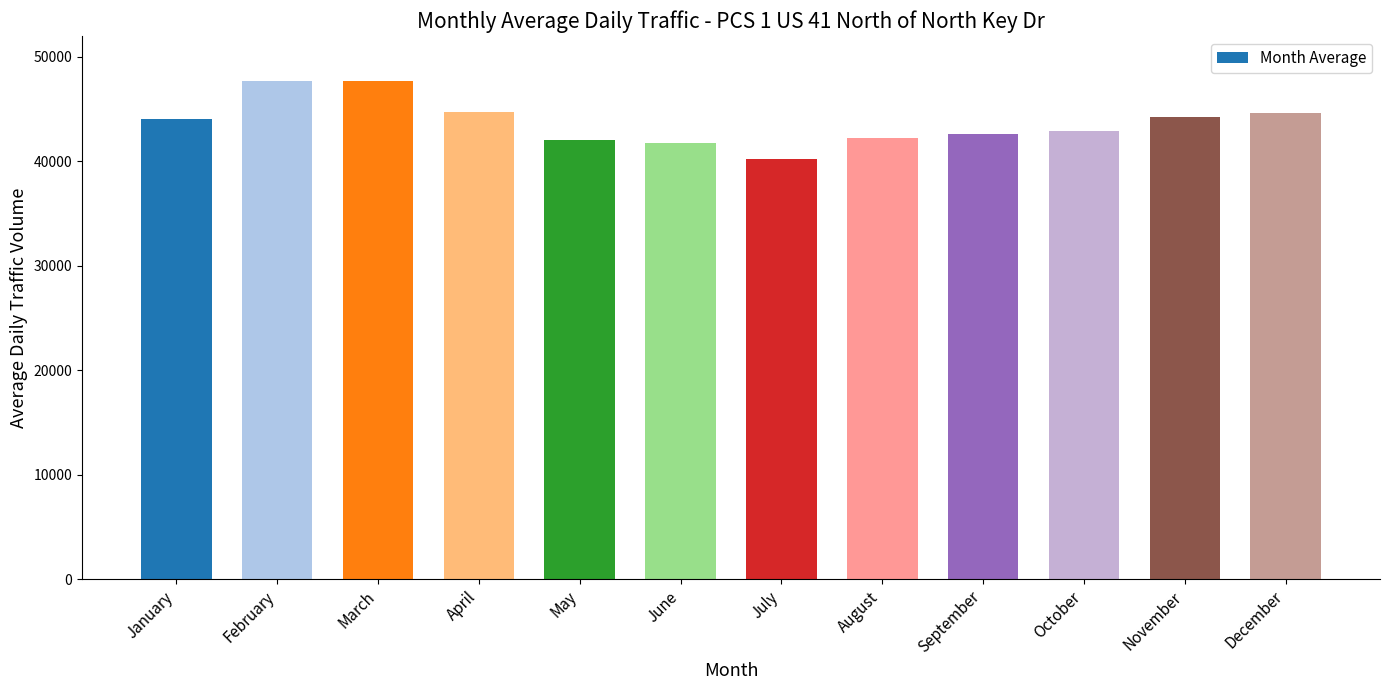

True or false: the data shows 44643 at December.

True